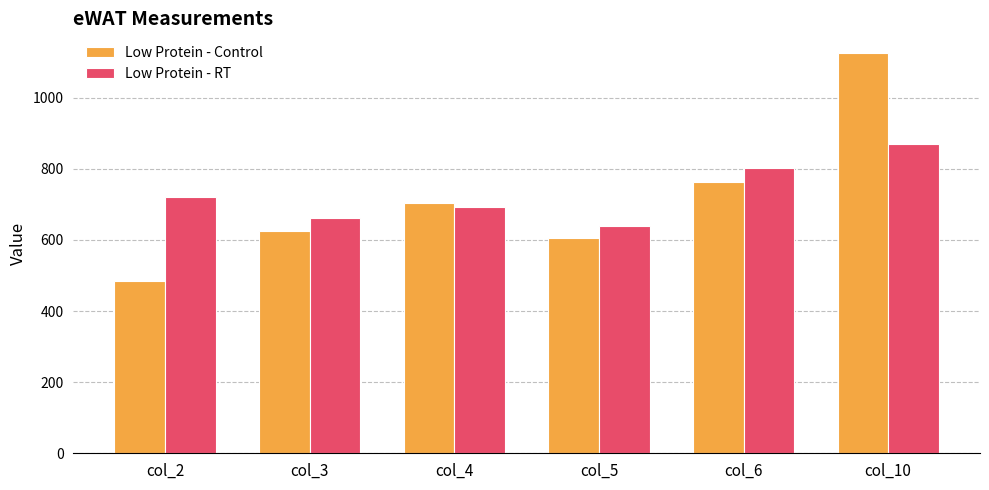

What is the value of the Low Protein - RT bar at the 2nd from the left?

660.7